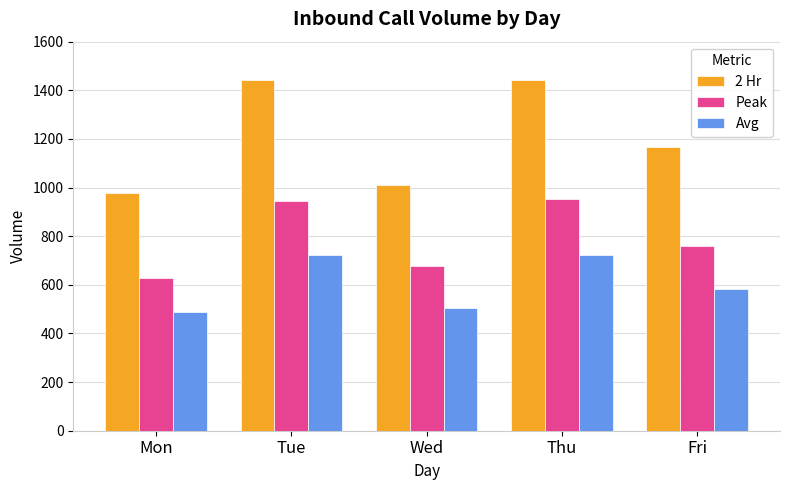

Which series has the widest spread of values?

2 Hr